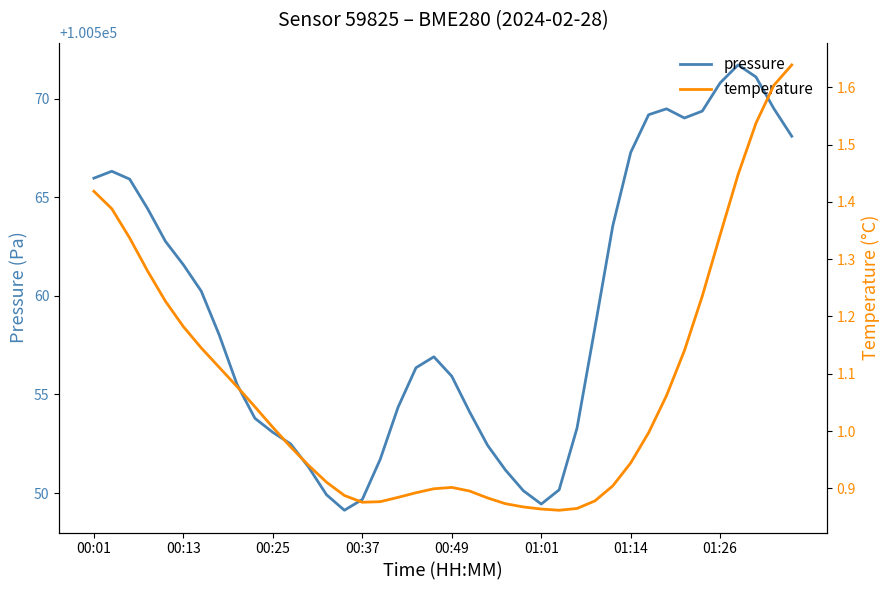

What is the maximum value for pressure?

100571.7